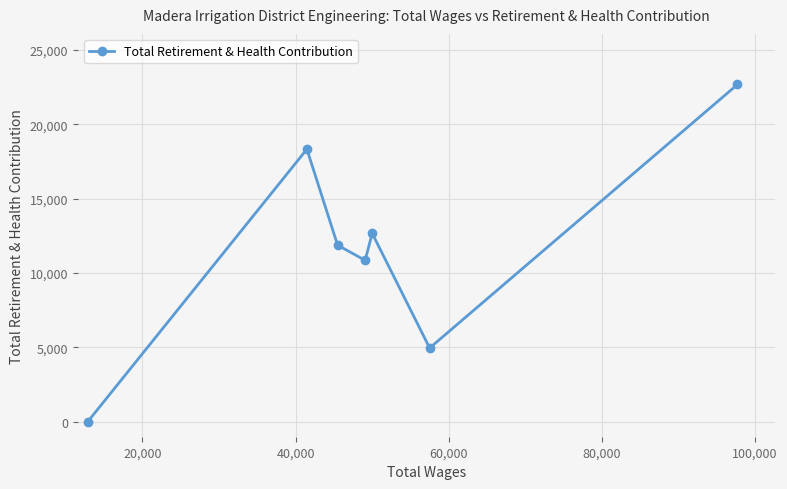

Reading left to right, extract all data points from this chart.

0	18323	11872	10853	12668	4961	22670